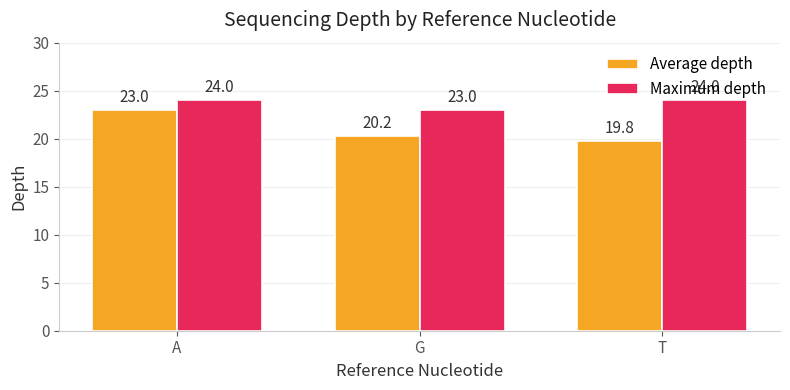

Where is Maximum depth nearest to the value 23?

G